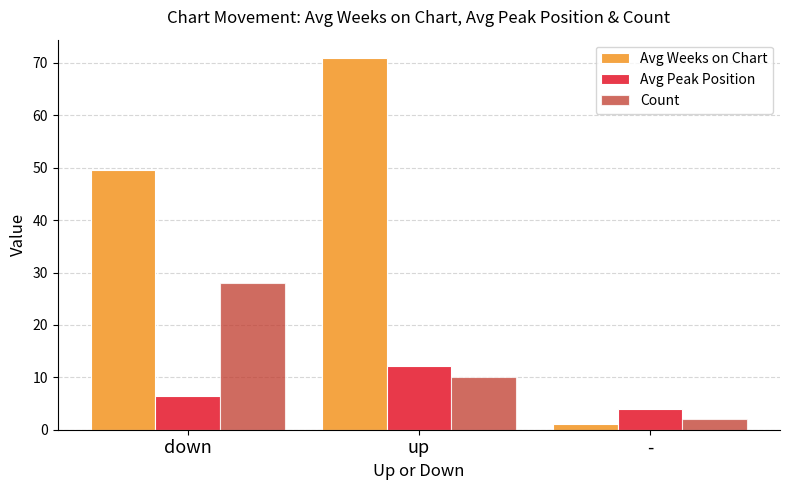

Rank the categories by Count value from highest to lowest.

down, up, -